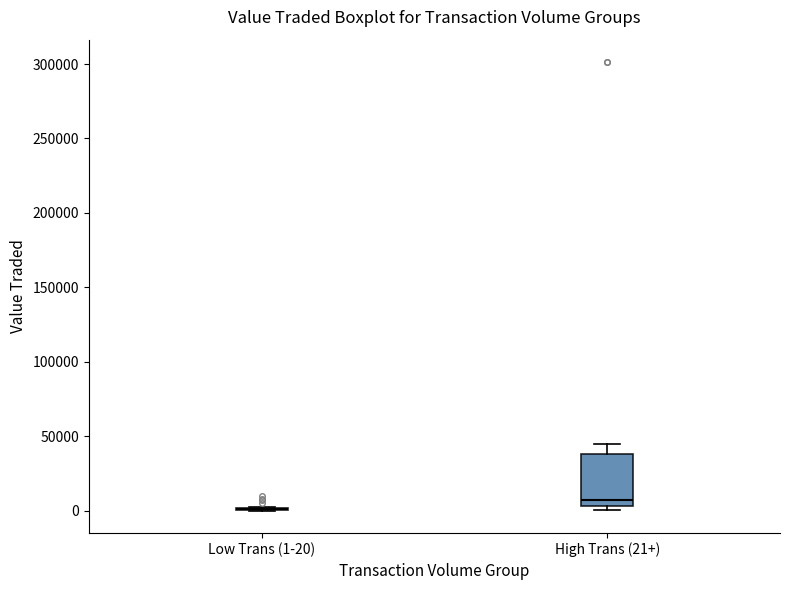

Comparing the boxes themselves (not the whiskers), which one is the tallest?

High Trans (21+)